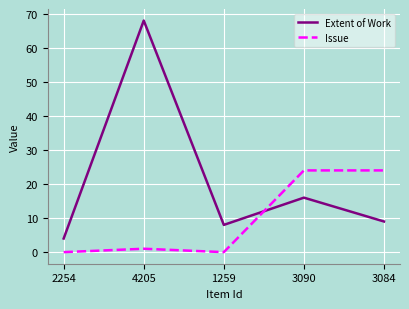

Between 3090 and 3084, which series saw the biggest shift?

Extent of Work